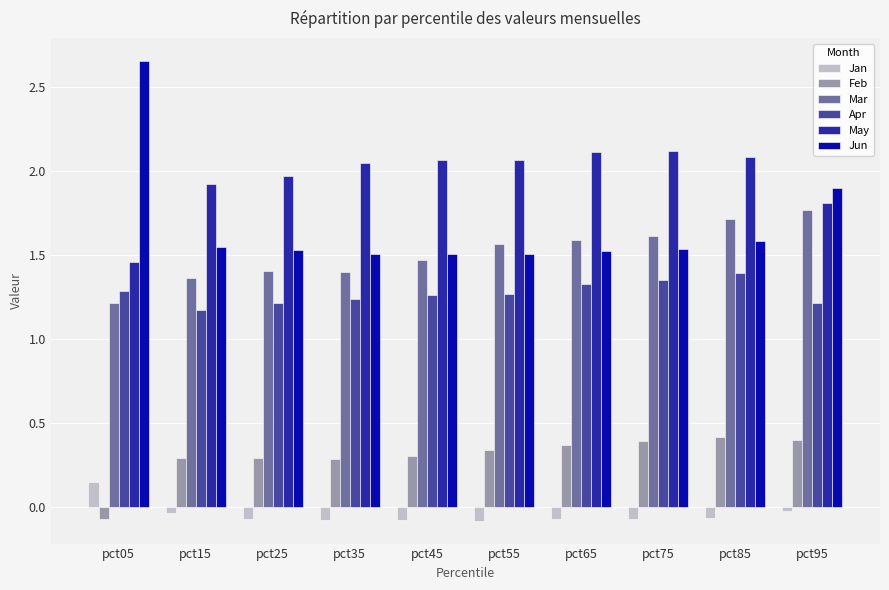

True or false: Mar has a value of 0.8 at pct95.

False